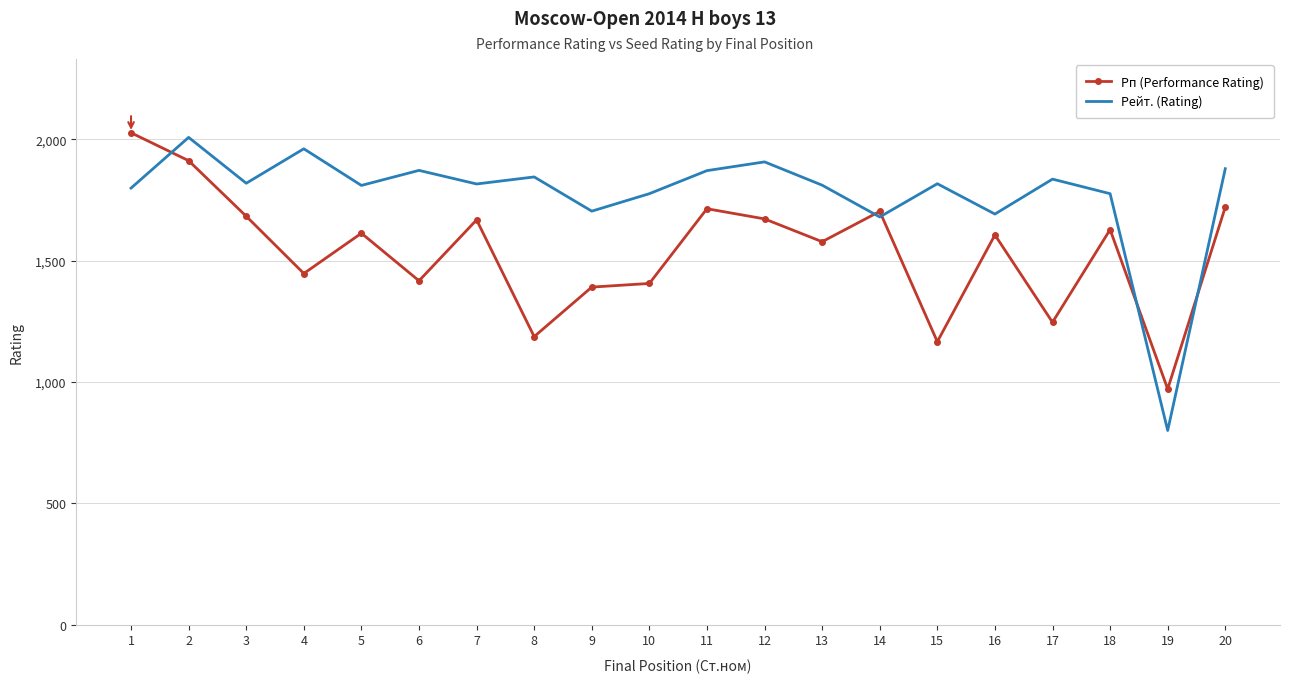

What is the difference between the highest and lowest values at 17?

590